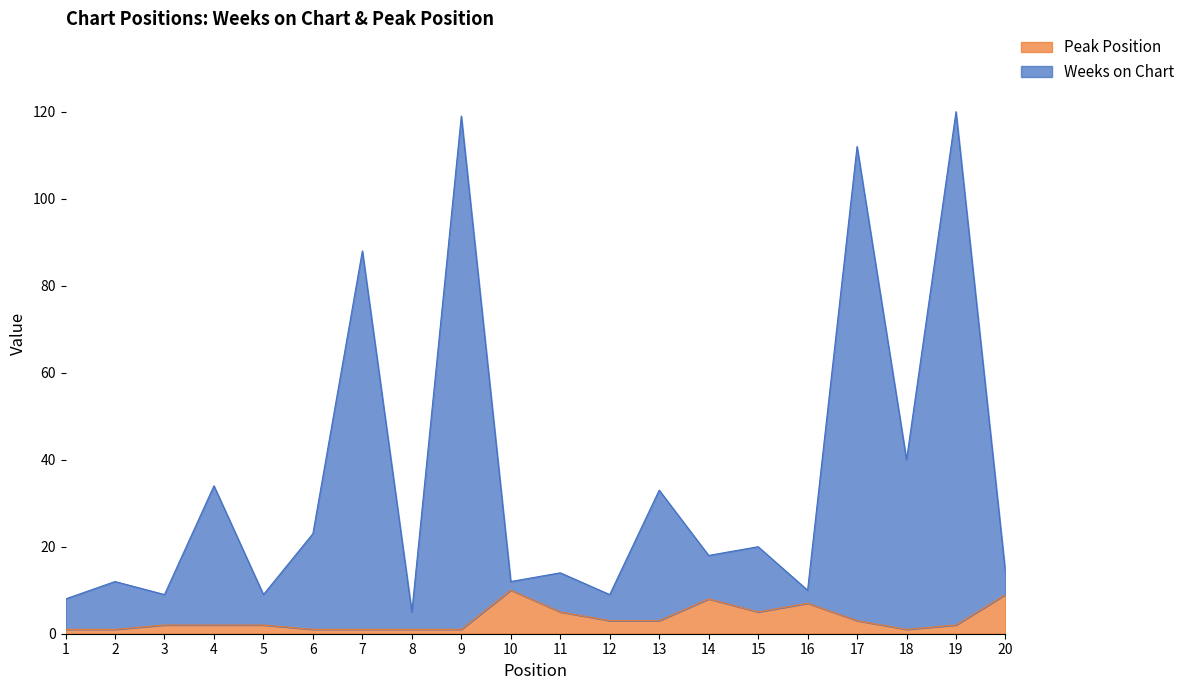

List the labels in order of Peak Position value, smallest first.

1, 2, 6, 7, 8, 9, 18, 3, 4, 5, 19, 12, 13, 17, 11, 15, 16, 14, 20, 10